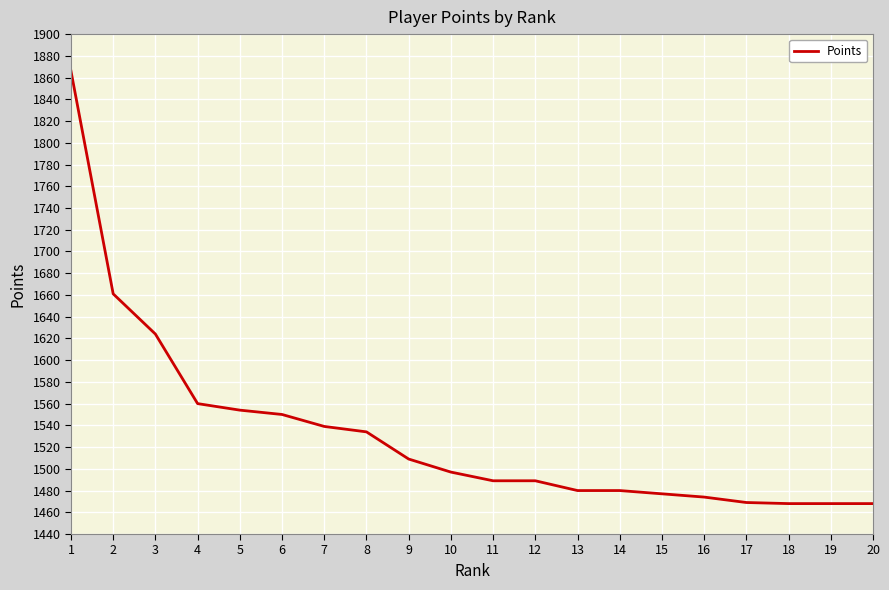

Approximately how many times larger is the value at 4 compared to 13?

1.1